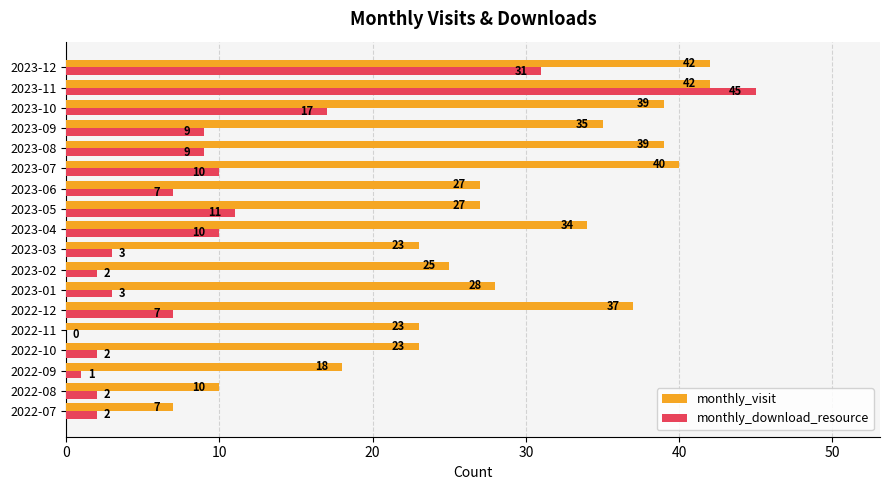

What is the sum of all monthly_download_resource values?

171